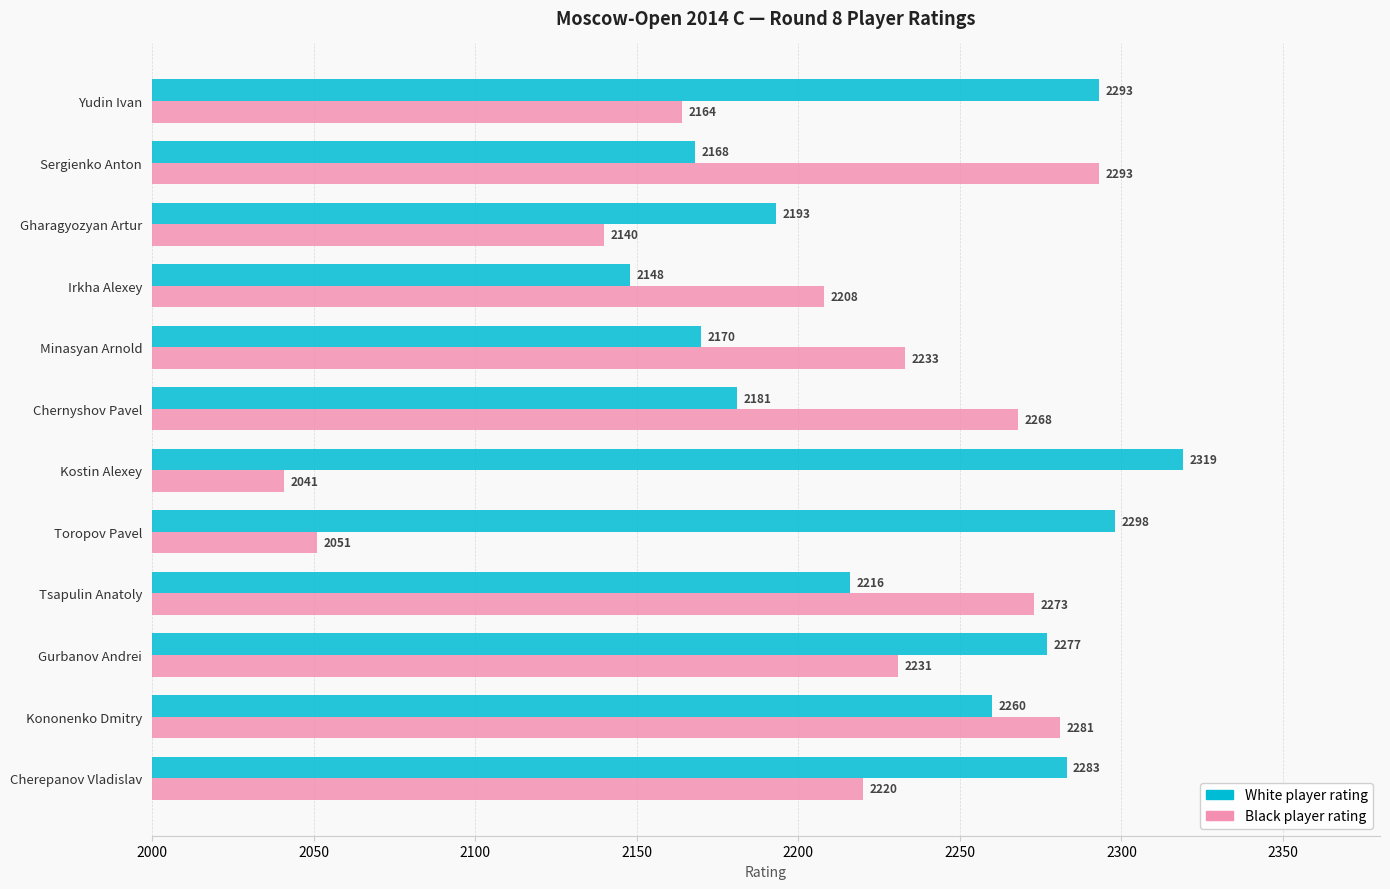

List the series in order of their peak value, lowest first.

Black player rating, White player rating